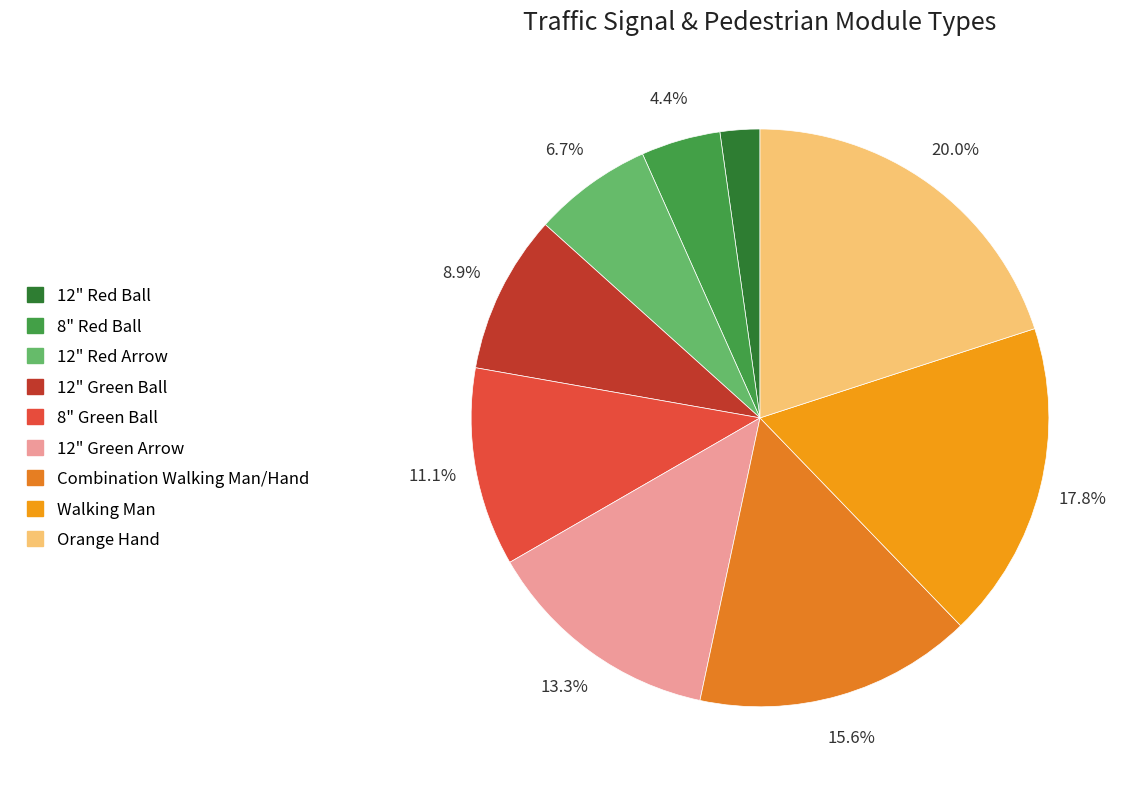

What is the total percentage of 12" Red Arrow and Combination Walking Man/Hand?

22.2%